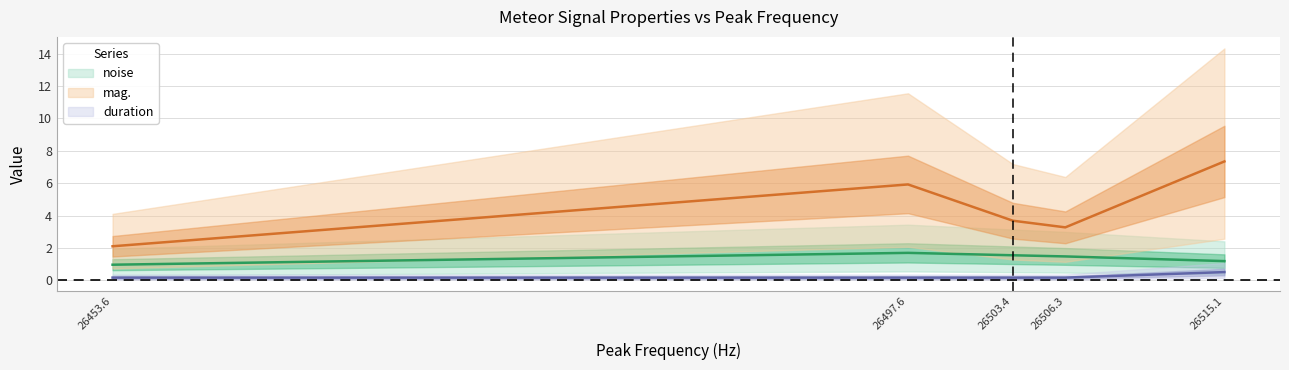

Reading right to left, extract all data points from this chart.

noise: 26515.1=1.2	26506.3=1.5	26503.4=1.6	26497.6=1.7	26453.6=1.0
mag.: 26515.1=7.3	26506.3=3.3	26503.4=3.7	26497.6=5.9	26453.6=2.1
duration: 26515.1=0.5	26506.3=0.2	26503.4=0.2	26497.6=0.2	26453.6=0.2